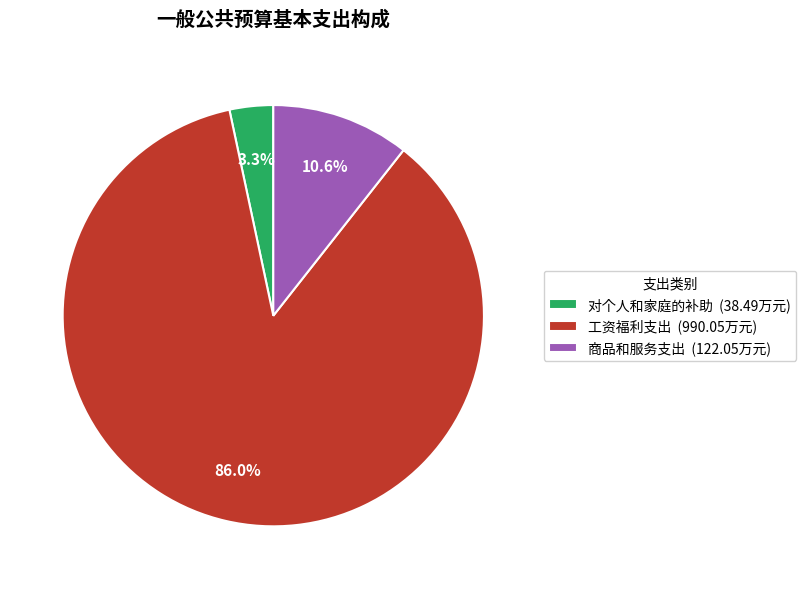

To the nearest percent, what is the combined percentage of 对个人和家庭的补助 and 商品和服务支出?

14%